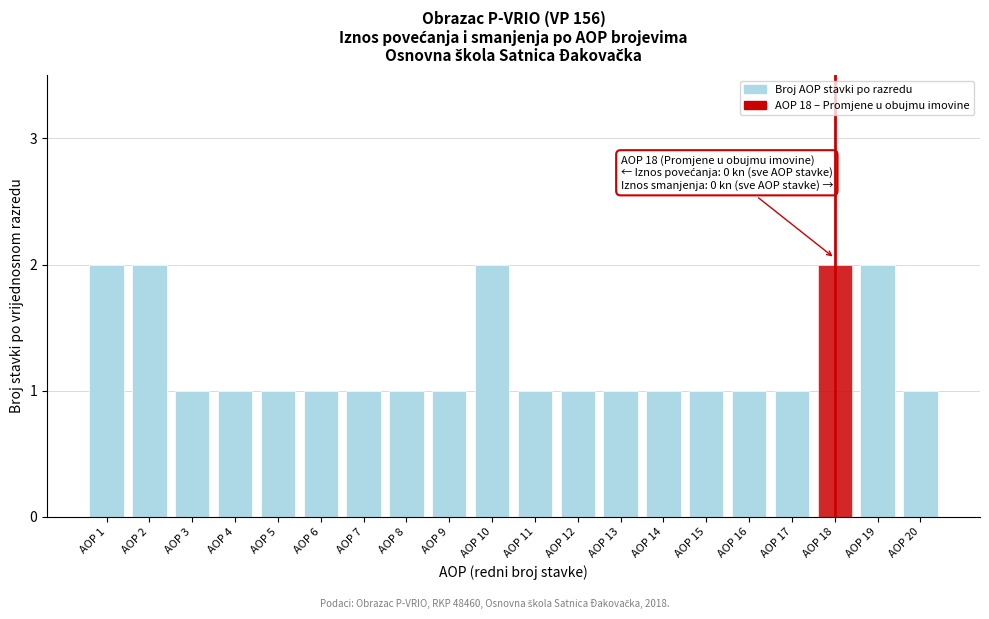

Reading right to left, extract all data points from this chart.

1	2	2	1	1	1	1	1	1	1	2	1	1	1	1	1	1	1	2	2